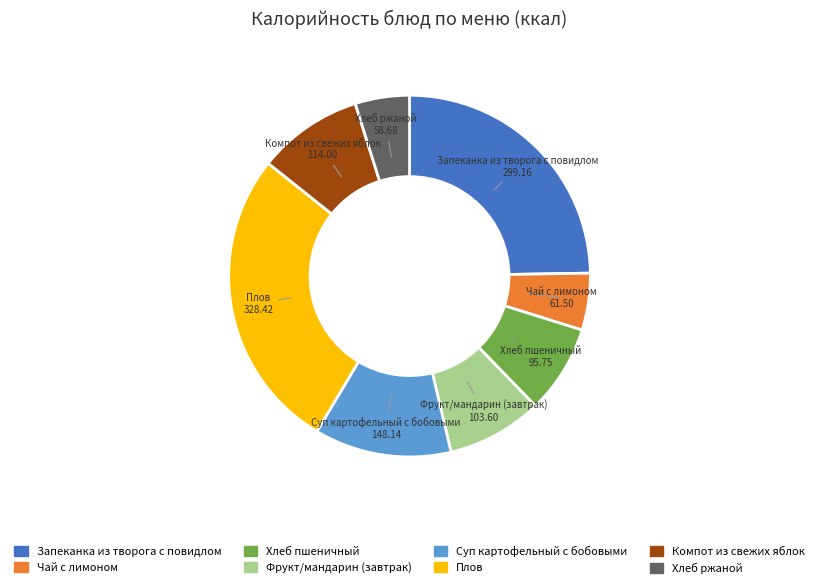

Is there a majority slice in this chart?

No